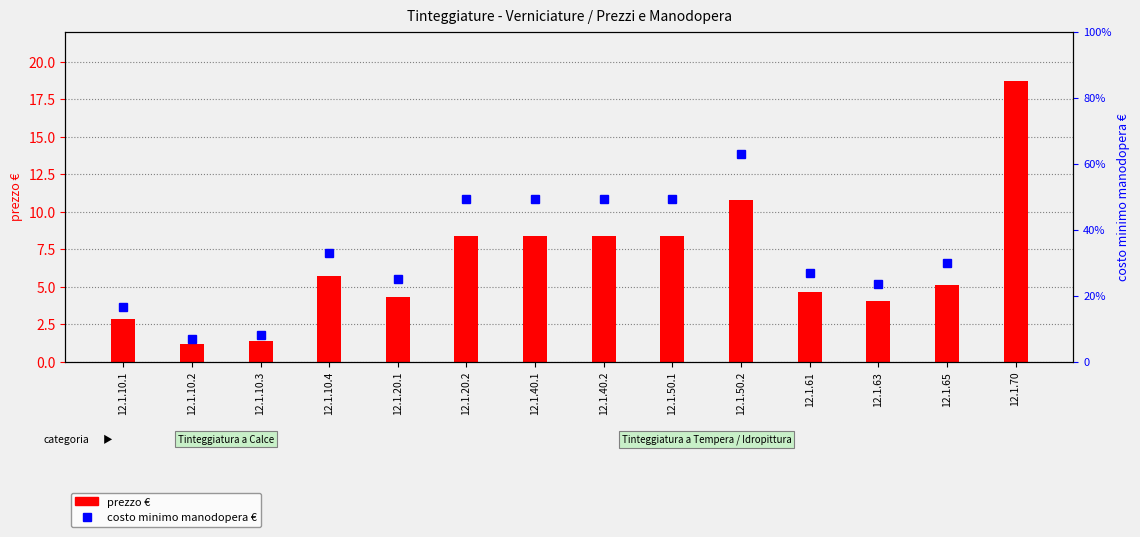

What is the difference between the costo minimo manodopera € values at 12.1.40.1 and 12.1.70?

5.9